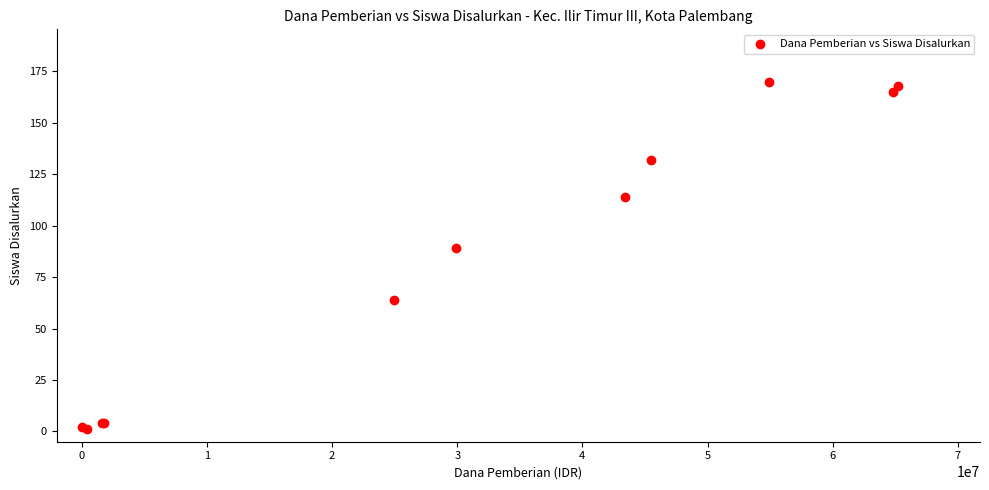

What Y value in the scatter plot is closest to 85?

89